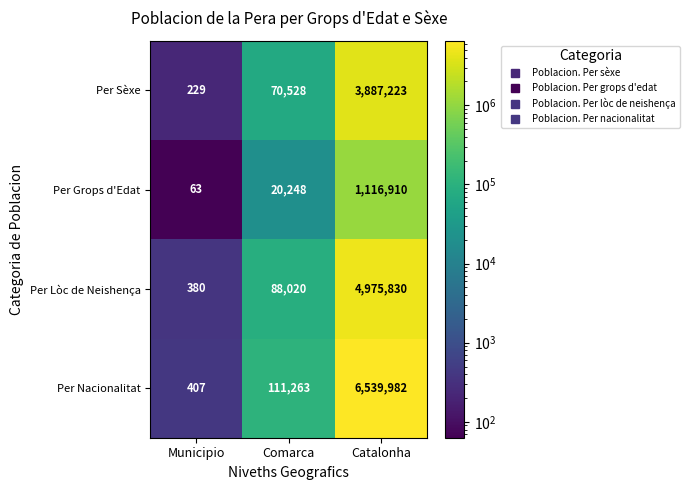

What is the difference between the highest and lowest values at Catalonha?

5423072